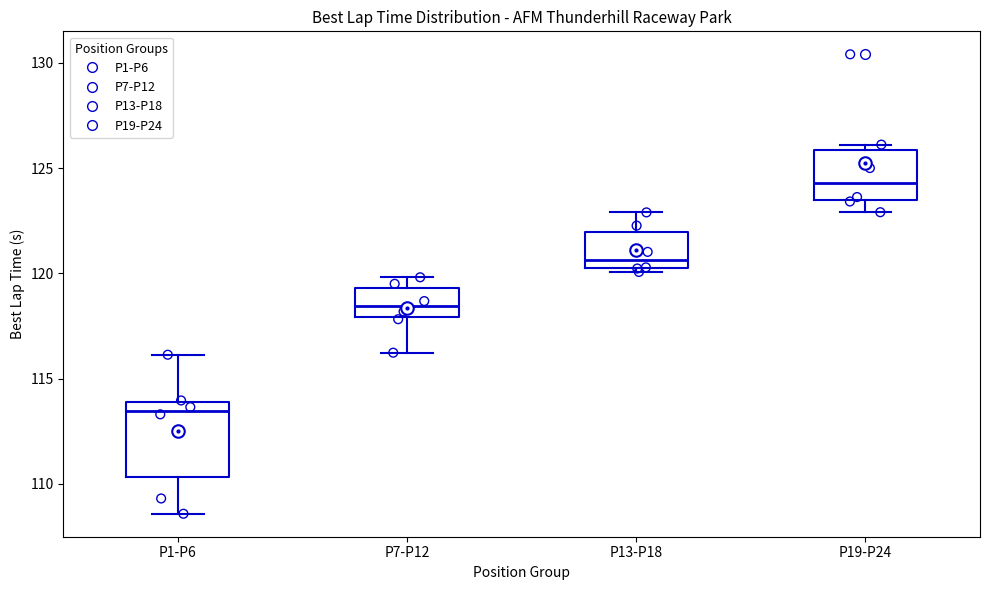

Comparing the boxes themselves (not the whiskers), which one is the tallest?

P1-P6